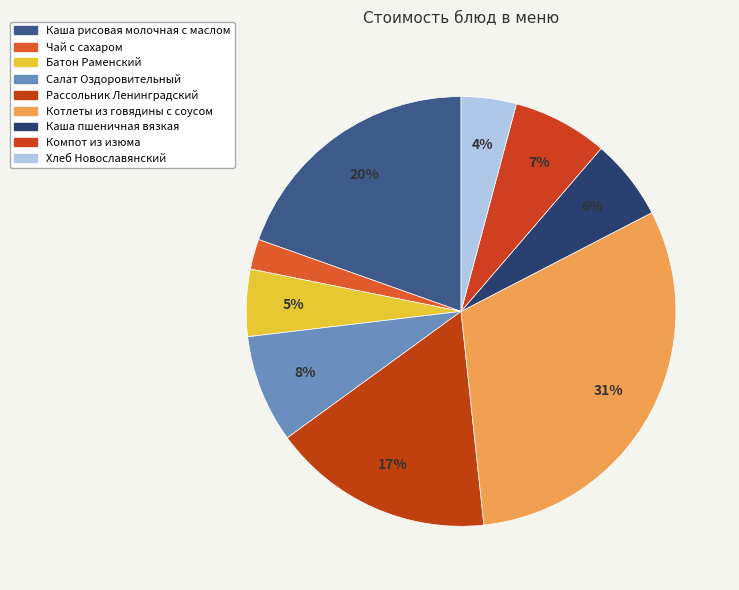

To the nearest percent, what percentage of the pie is Каша пшеничная вязкая?

6%